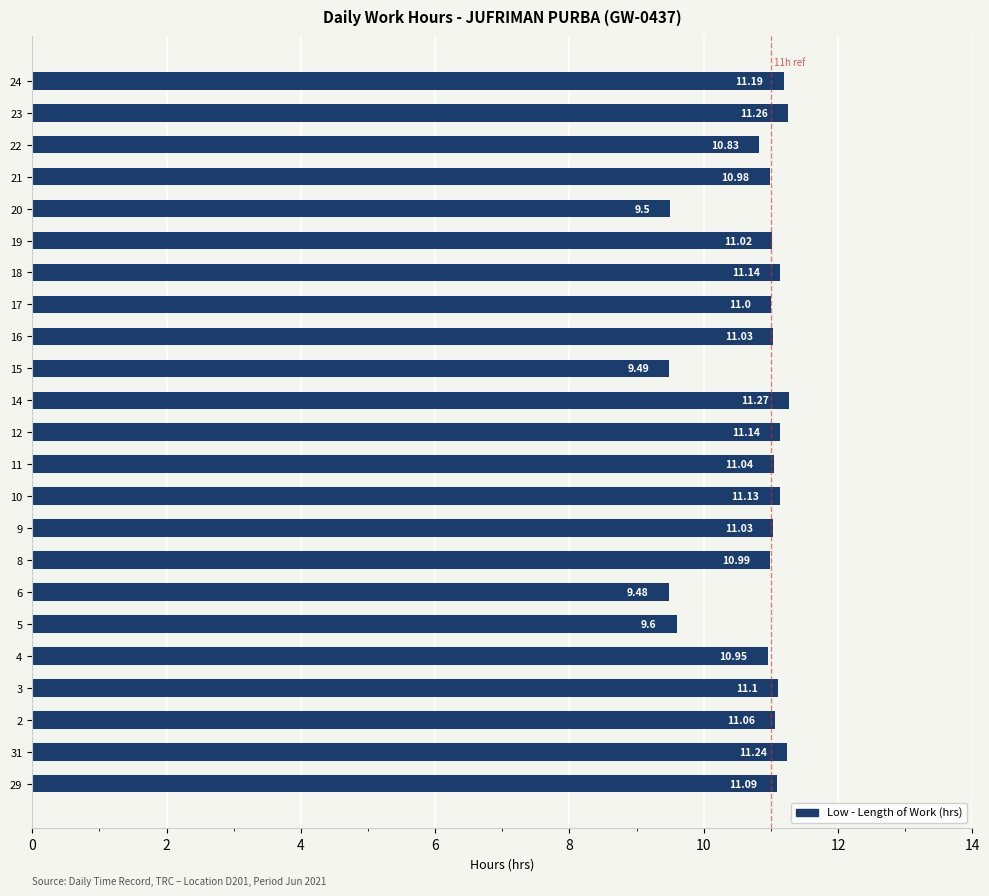

Approximately how many times larger is the value at 16 compared to 21?

1.0